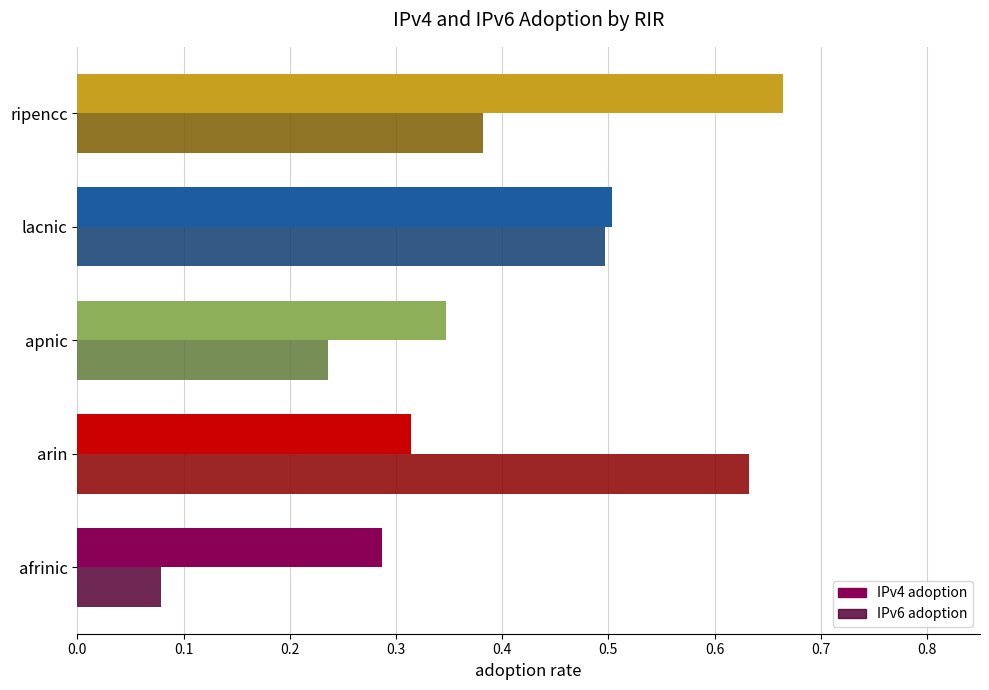

List the labels in order of IPv4 adoption value, largest first.

ripencc, lacnic, apnic, arin, afrinic